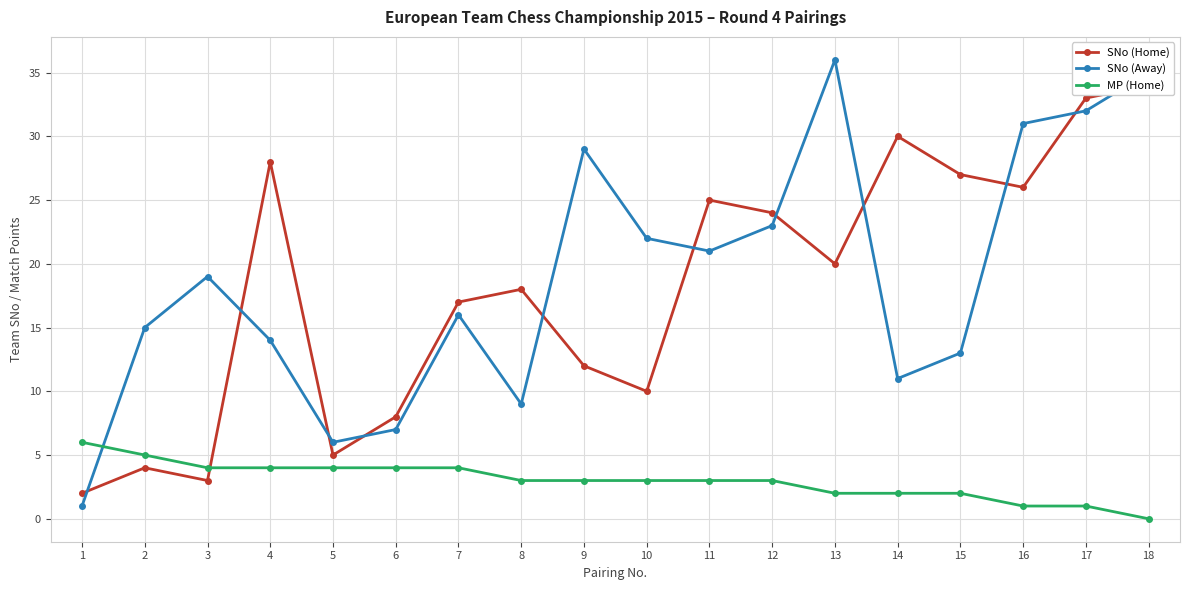

Is the value of SNo (Away) at 14 greater than the value of SNo (Home) at 15?

No